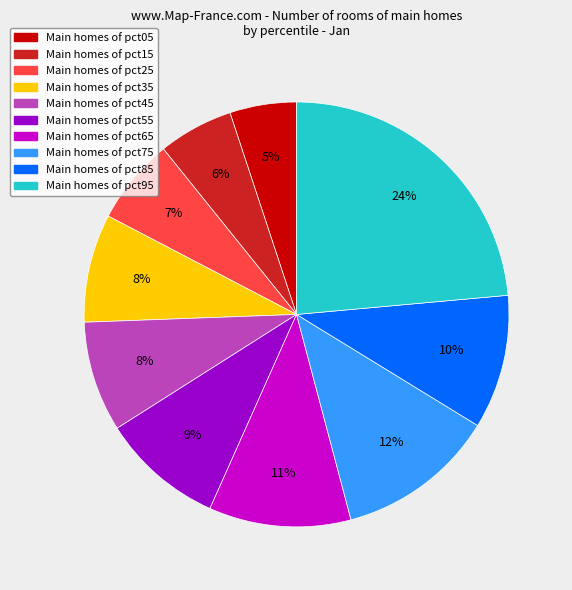

Does any single category account for the majority?

No